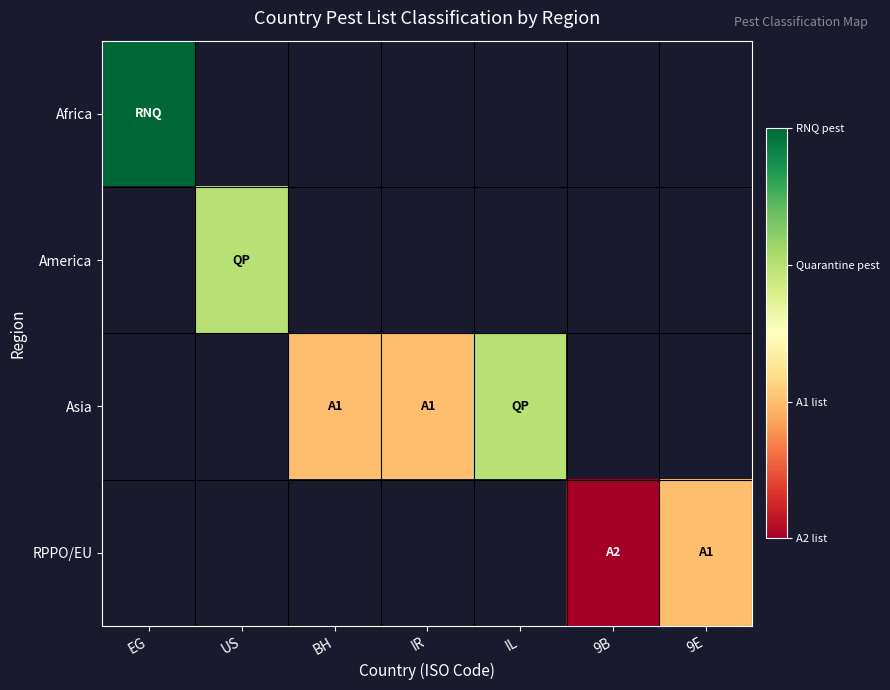

Is the value of America at BH greater than the value of Asia at 9B?

No